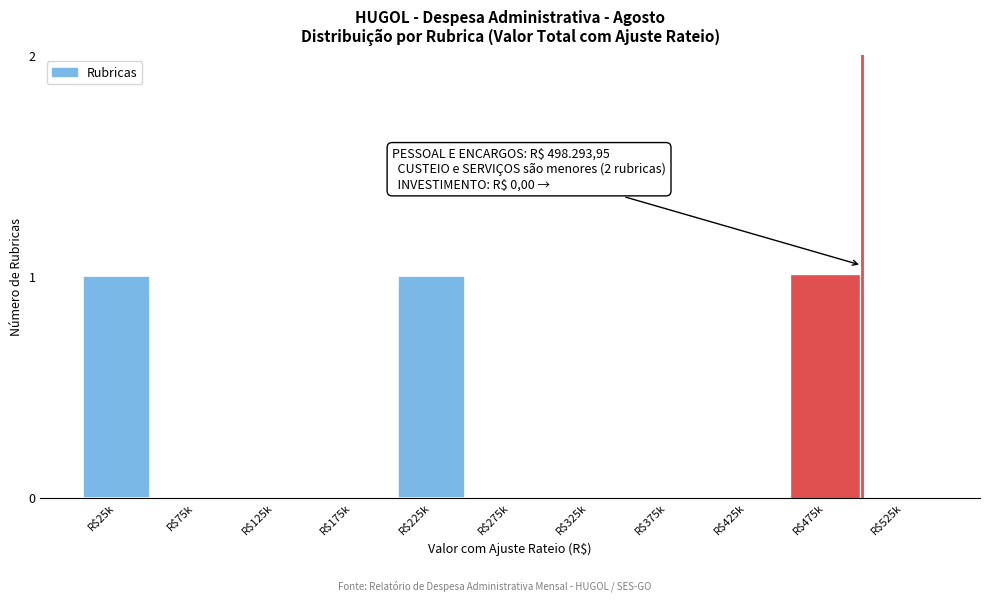

What is the sum of all values?

3